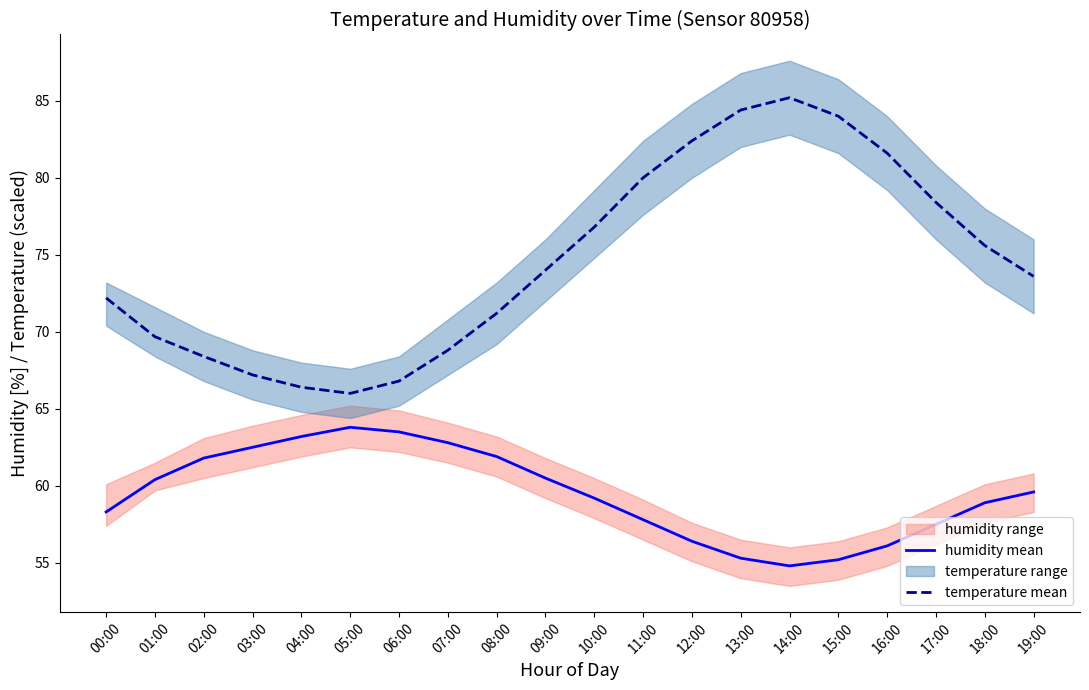

Which series has the largest range (max minus min)?

temperature mean